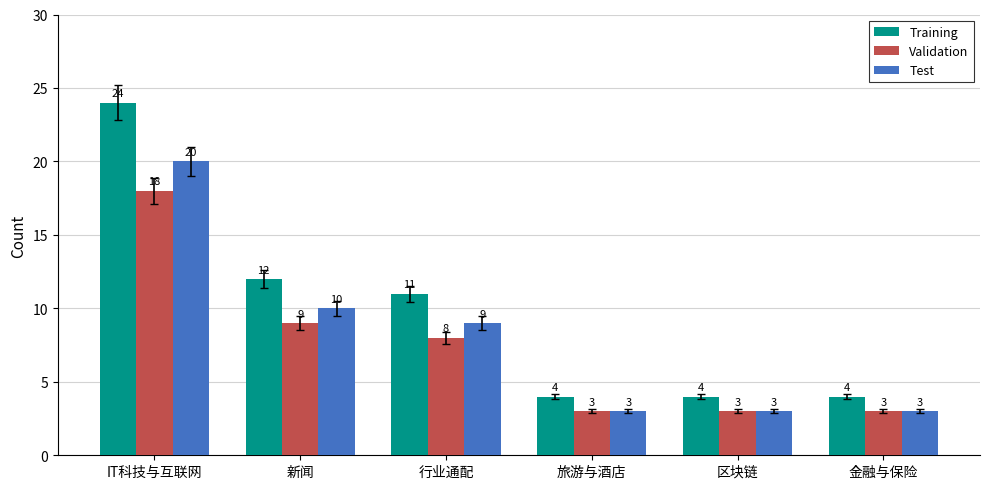

What is the difference between the second highest and minimum values in the Validation series?

6